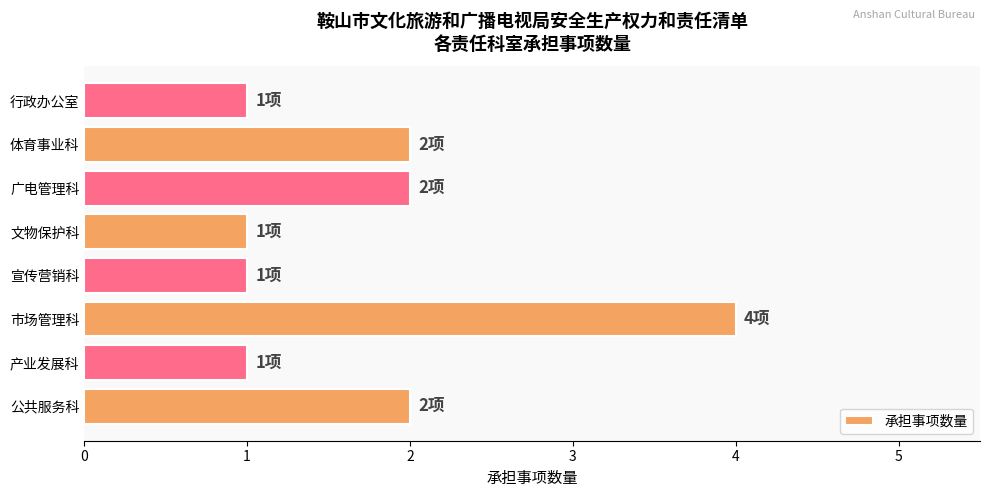

What is the maximum value shown in the chart?

4